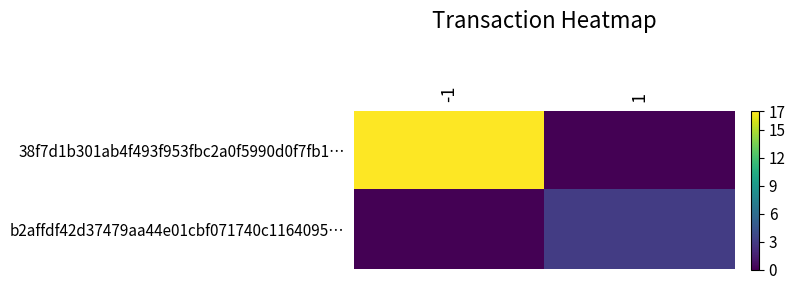

Between -1 and 1, which series saw the biggest shift?

38f7d1b301ab4f493f953fbc2a0f5990d0f7fb1…